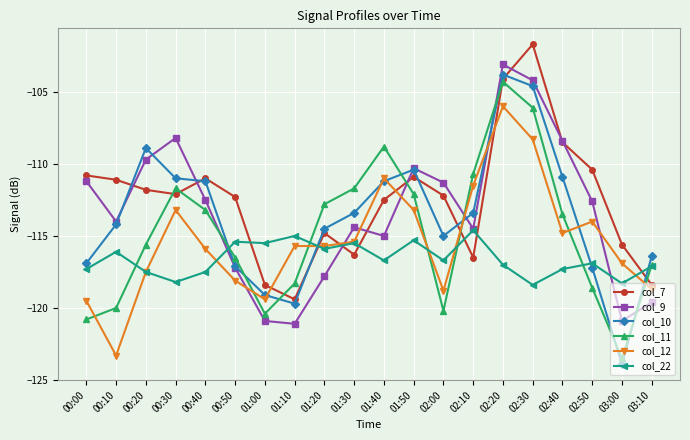

Is the value of col_9 at 01:30 greater than the value of col_11 at 01:40?

No